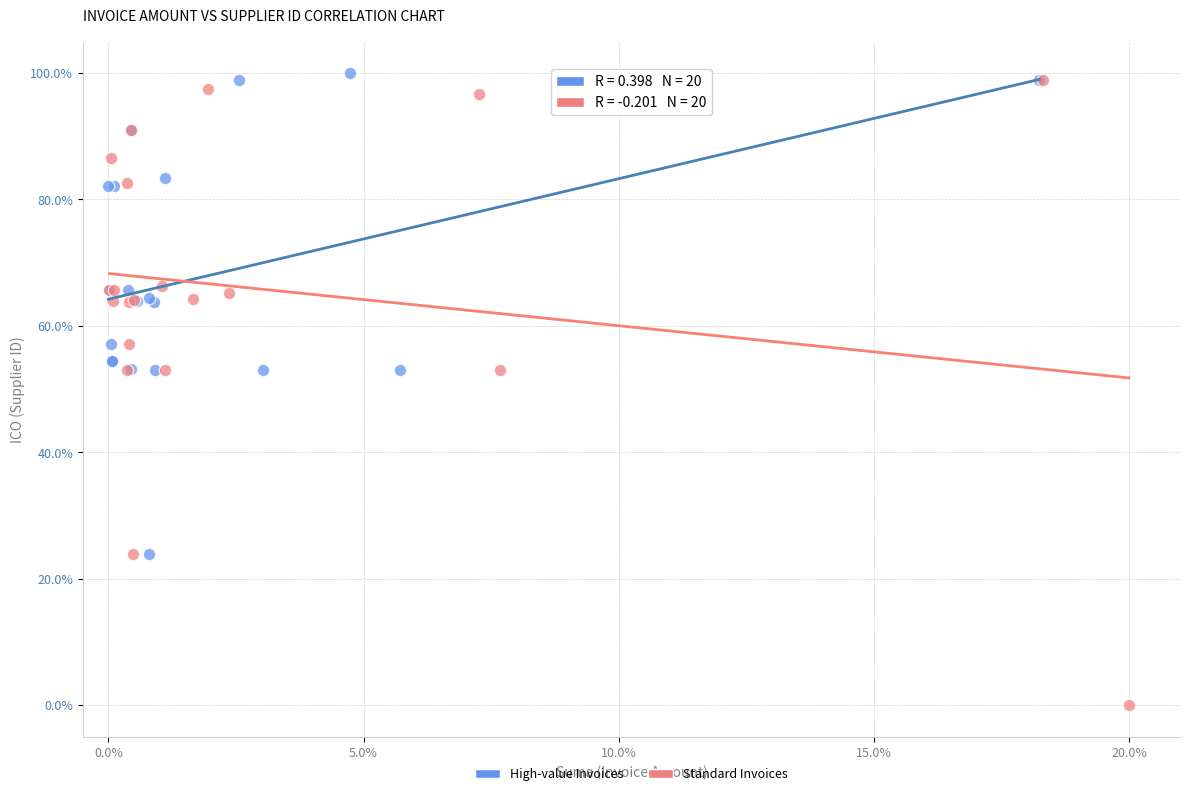

Which series contains the highest Y value?

High-value Invoices